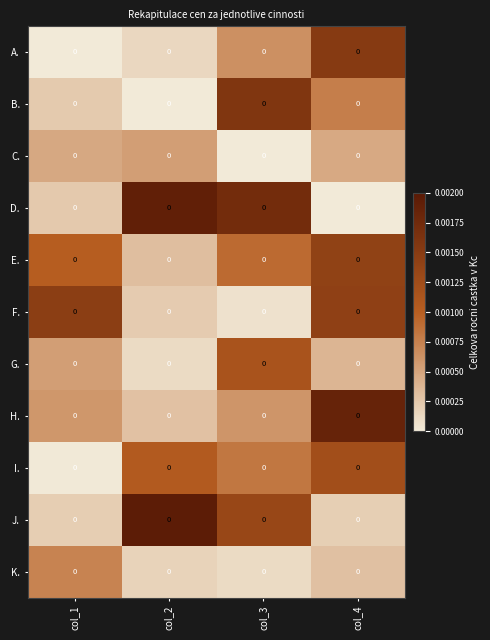

How many data points does each series have?

4